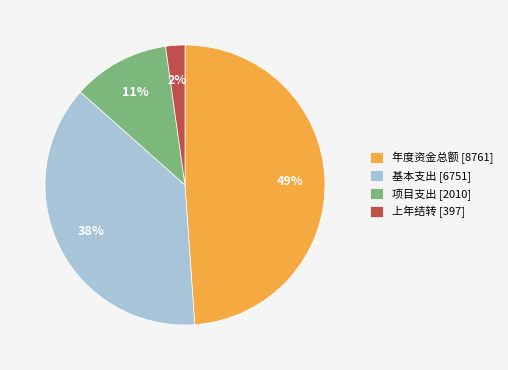

Is the sum of 项目支出 [2010] and 基本支出 [6751] greater than half?

No